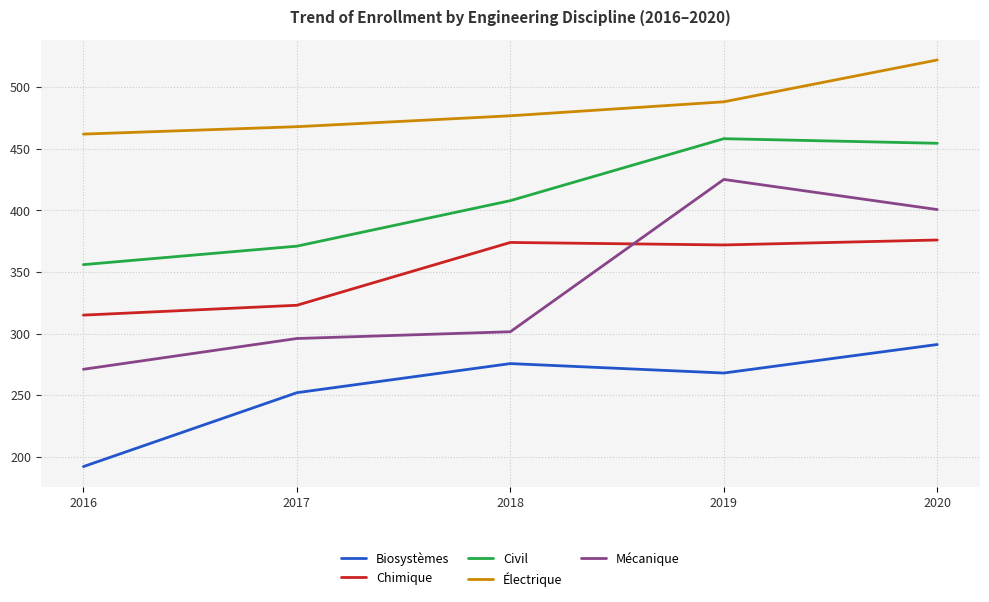

True or false: Chimique has a value of 376.0 at 2020.

True